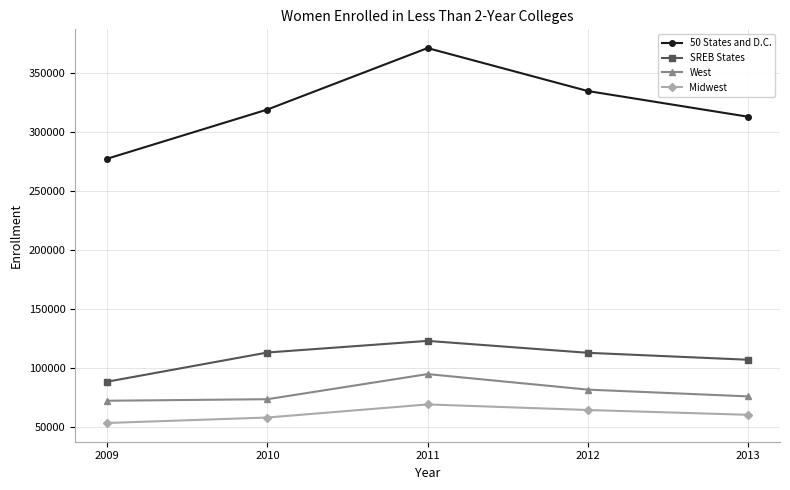

What is the approximate value of Midwest at 2013, to the nearest 50?

60350